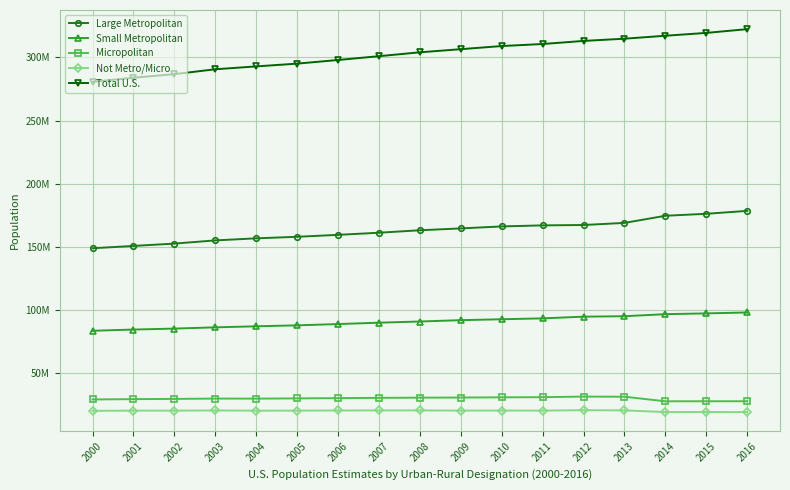

What is the spread (max minus min) of values at 2008?

283900498